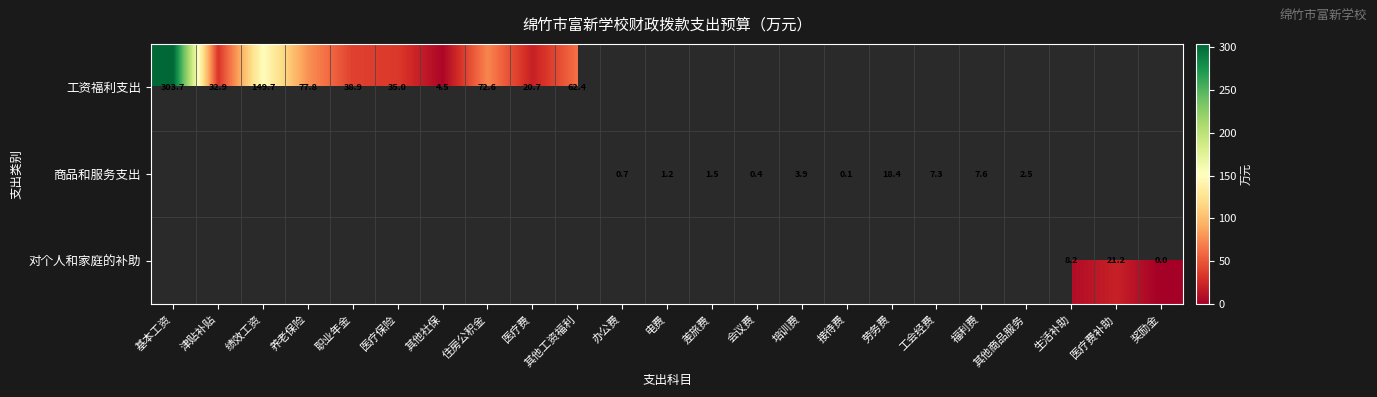

At which category is the sum across all series the highest?

基本工资